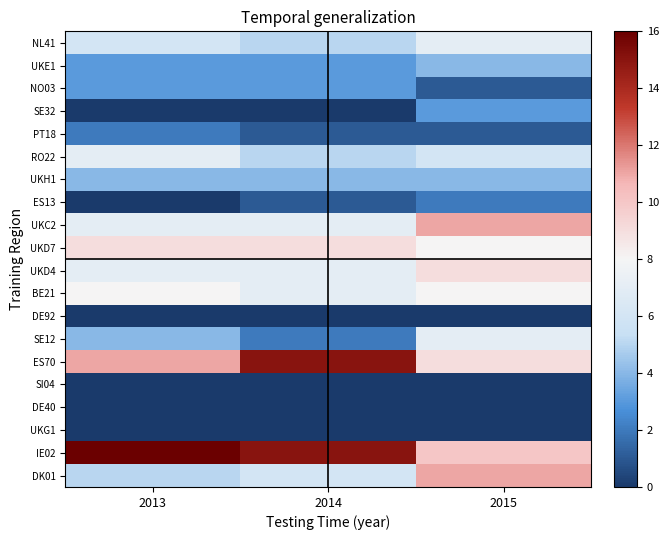

Rank the series by their maximum value, from lowest to highest.

DE92, SI04, DE40, UKG1, PT18, ES13, NO03, SE32, UKE1, UKH1, NL41, RO22, SE12, BE21, UKD7, UKD4, UKC2, DK01, ES70, IE02